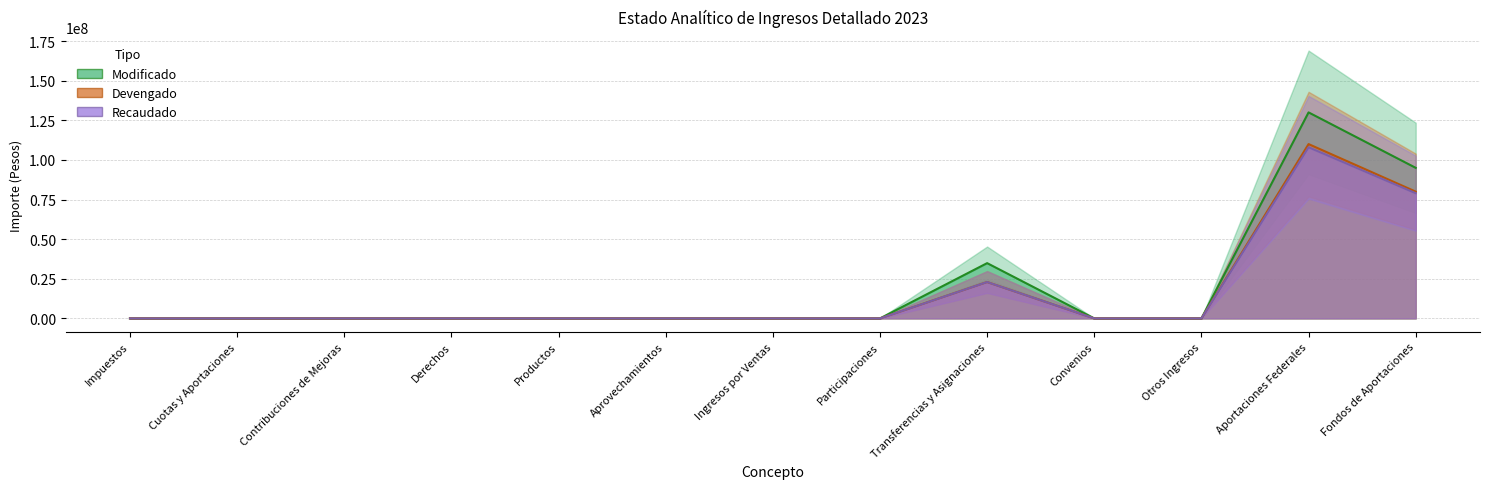

List the series in order of their peak value, lowest first.

Recaudado (line), Devengado (line), Modificado (line)